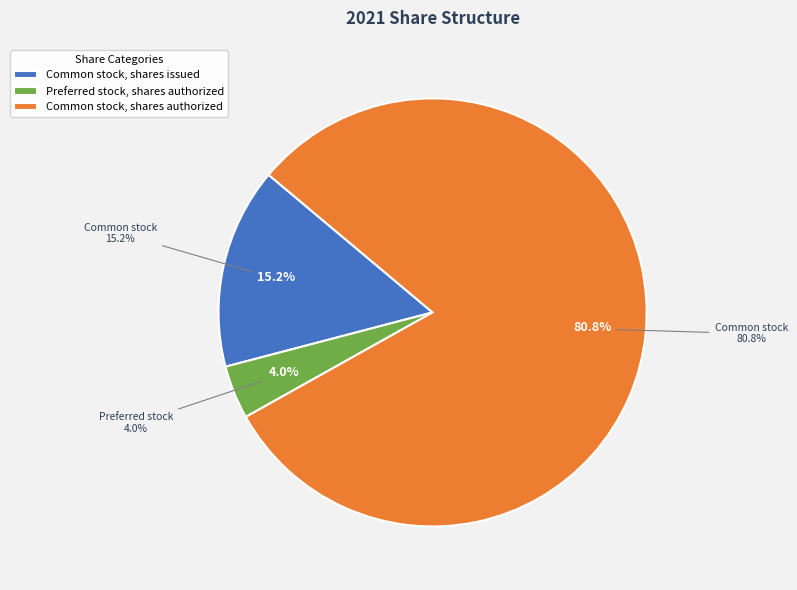

To the nearest percent, what is the difference between the largest and smallest slice percentages?

77%